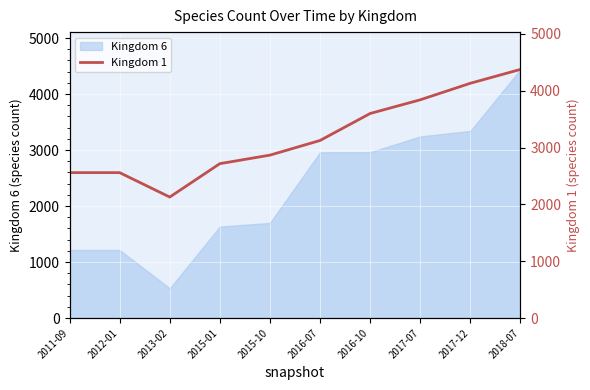

Between 2017-07 and 2016-10, which is larger?

2017-07